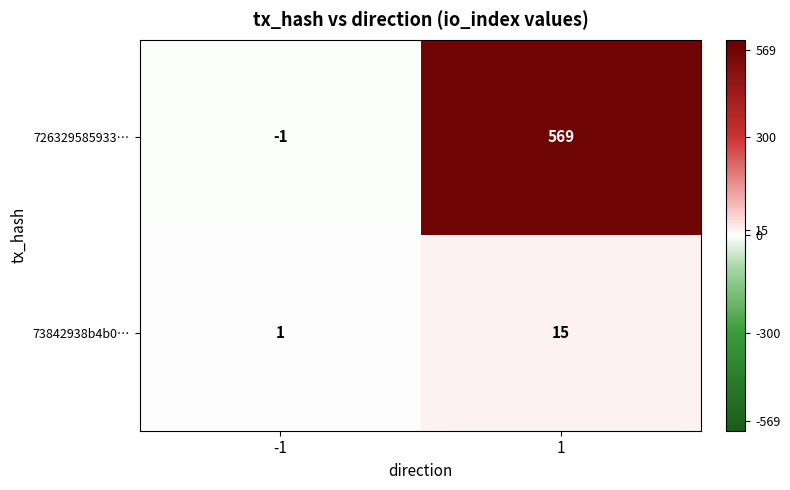

What is the highest value of the 73842938b4b0… series?

15